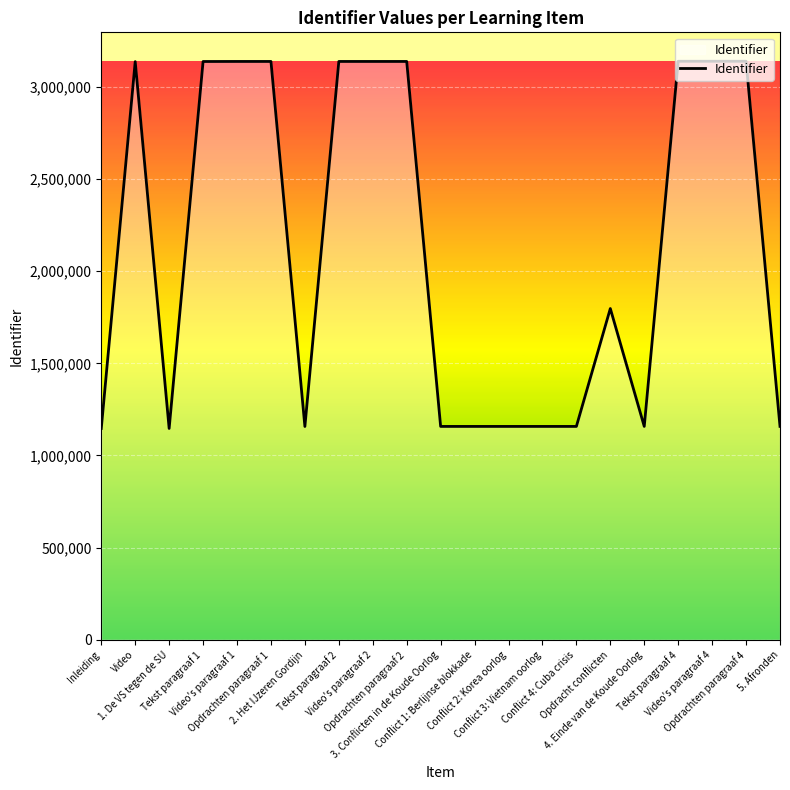

Approximately how many times larger is the value at Opdrachten paragraaf 4 compared to 4. Einde van de Koude Oorlog?

2.7